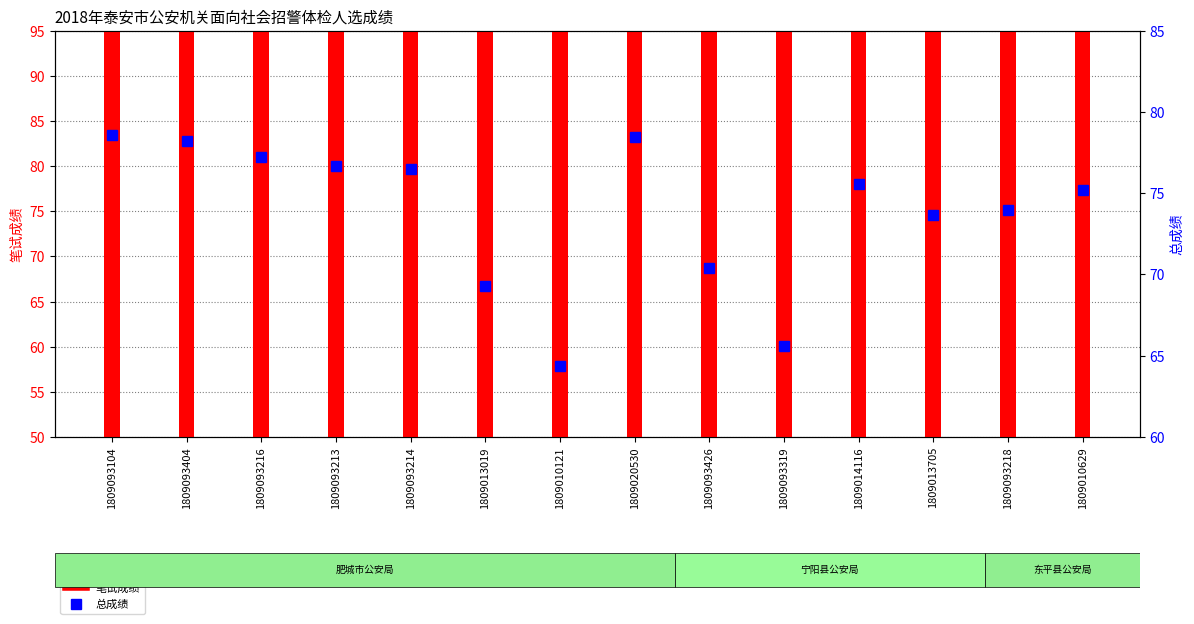

At how many categories does at least one series exceed 76?

6